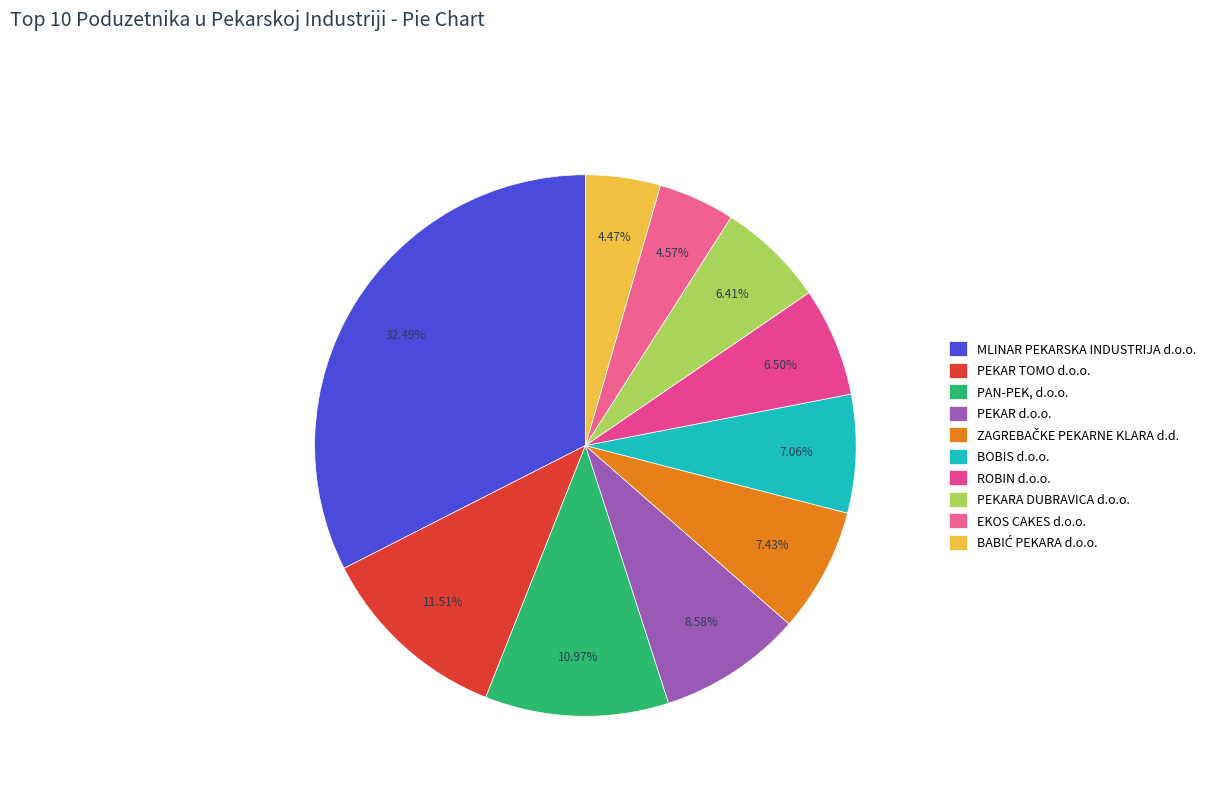

How many segments does this pie chart have?

10